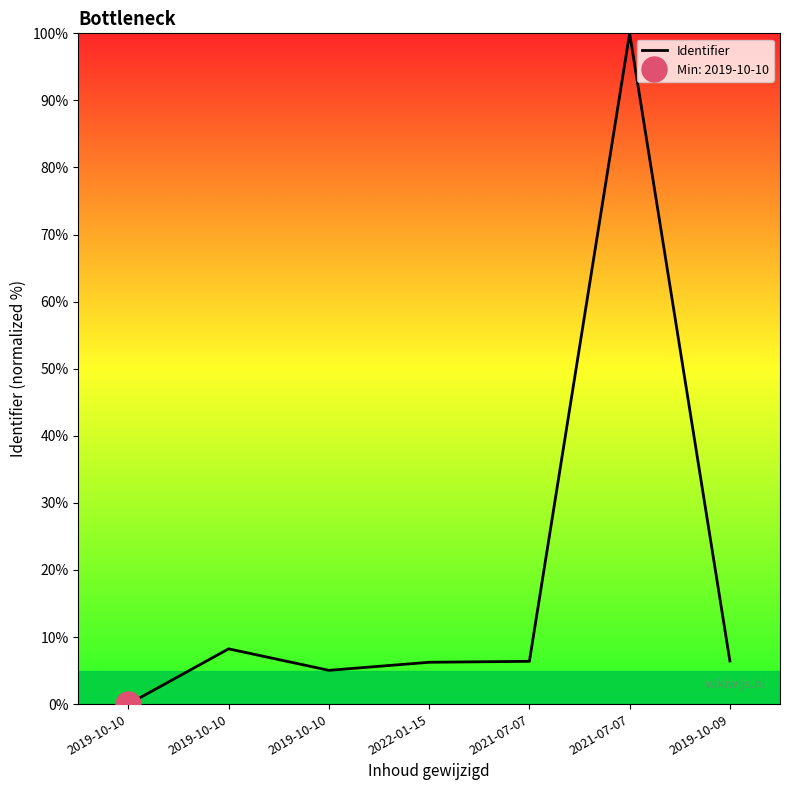

Count the number of values greater than 6.

5